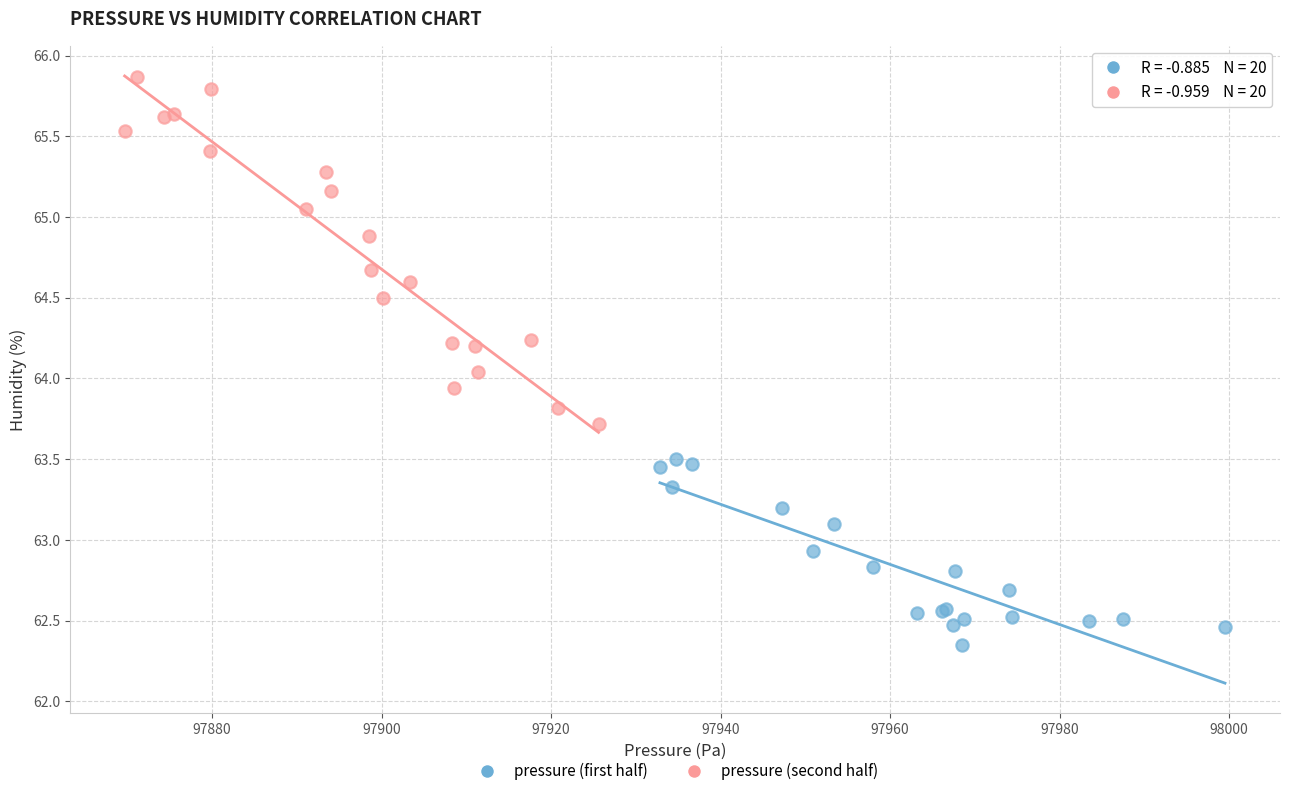

What are all the series names shown in the legend?

pressure (first half), pressure (second half)